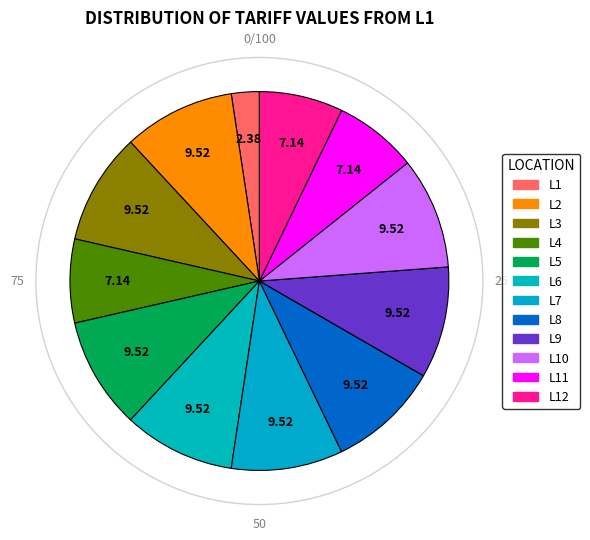

Combined, do L8 and L10 account for over 50%?

No